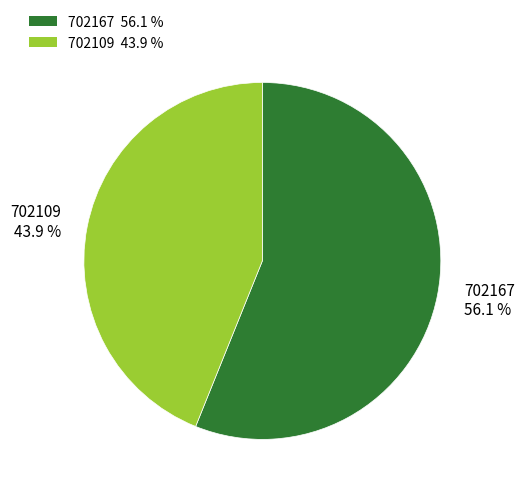

Combined, do 702109 and 702167 account for over 50%?

Yes